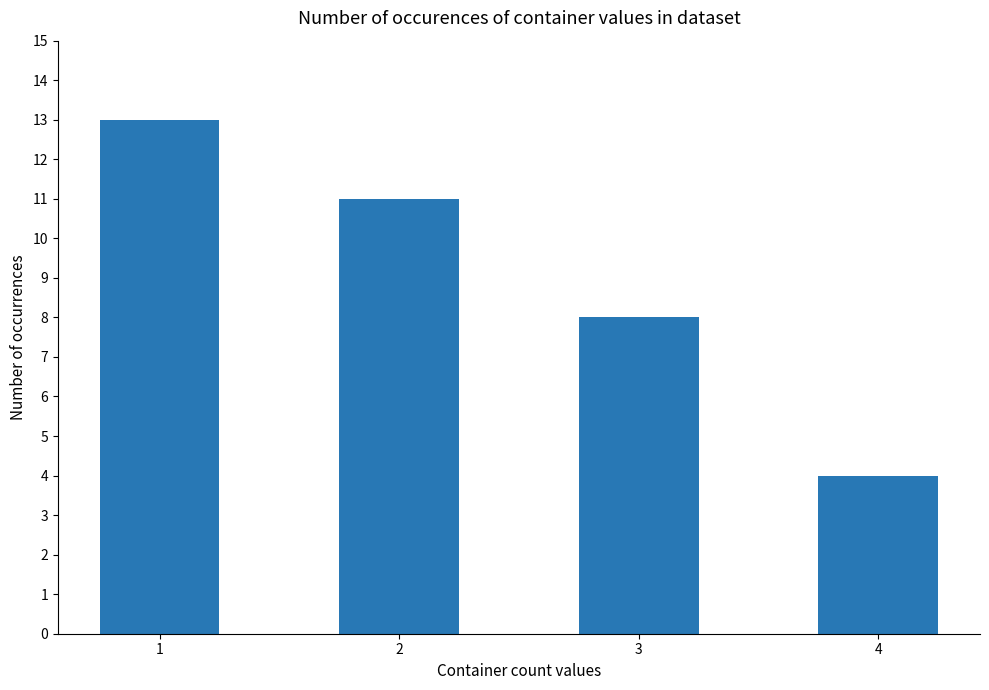

The value at 2 is 5. True or false?

False